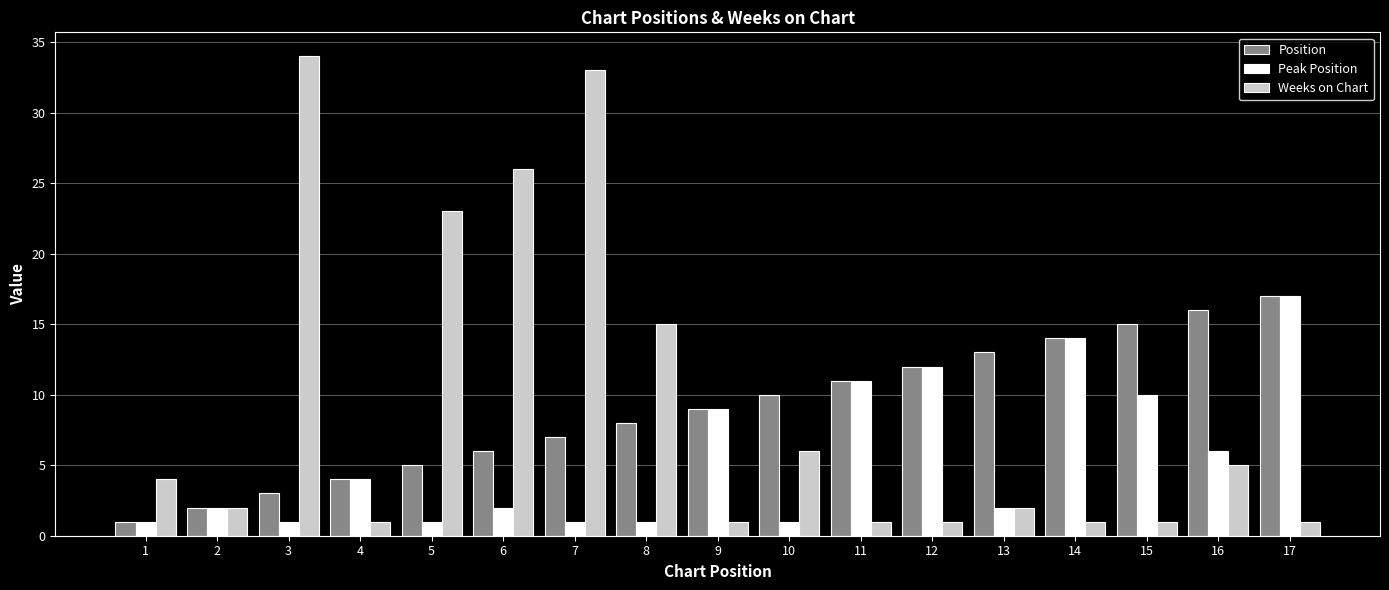

Reading left to right, extract all data points from this chart.

Position: 1	2	3	4	5	6	7	8	9	10	11	12	13	14	15	16	17
Peak Position: 1	2	1	4	1	2	1	1	9	1	11	12	2	14	10	6	17
Weeks on Chart: 4	2	34	1	23	26	33	15	1	6	1	1	2	1	1	5	1